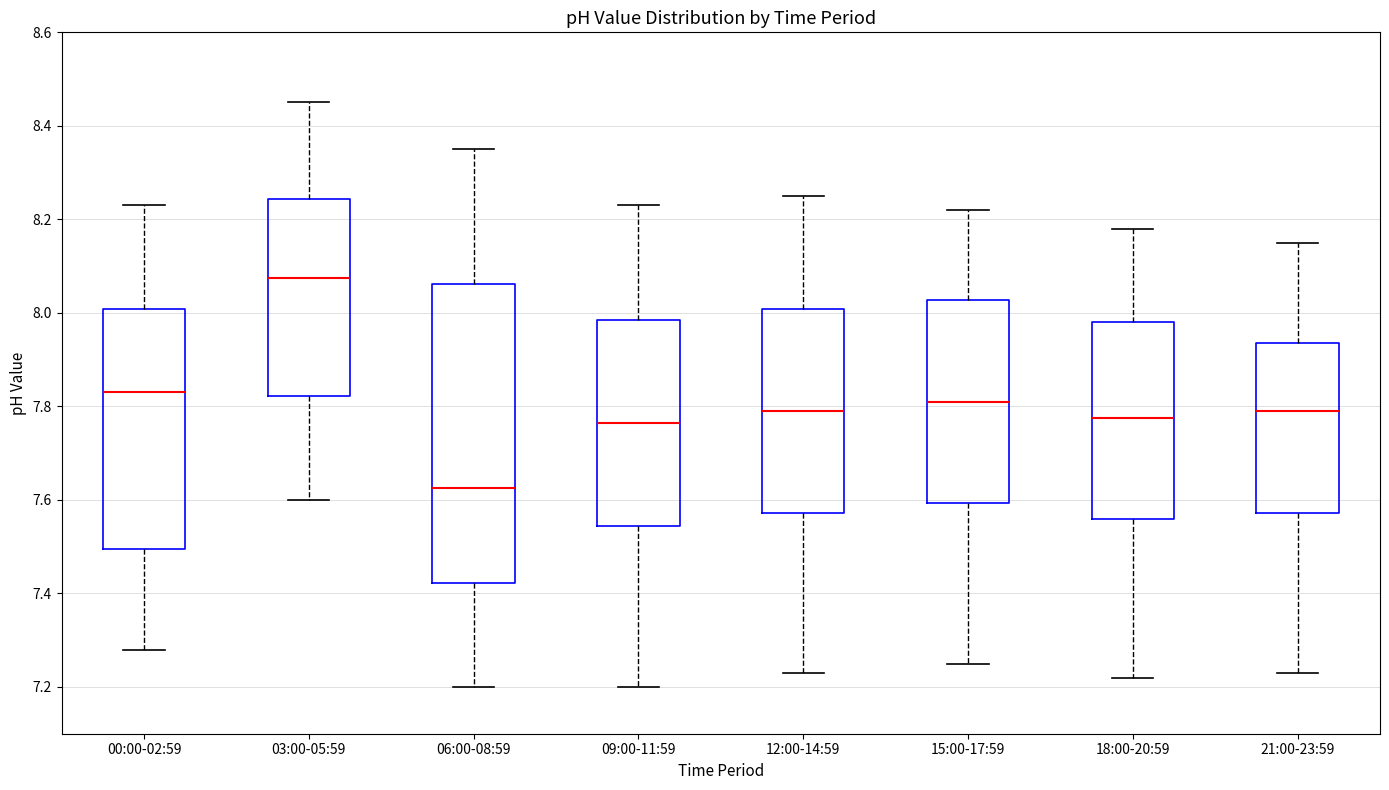

Where is the lower edge of the box for 00:00-02:59 on the y-axis? The values are not printed on the chart, so give them approximately, as read against the axis.

7.50